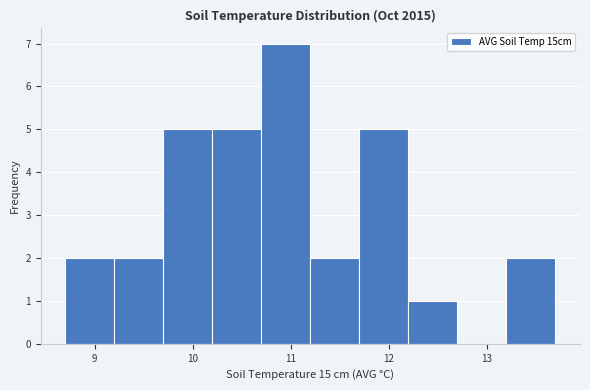

What is the height of the bar covering 9.2 to 9.7 on the x-axis? The values are not printed on the chart, so give them approximately, as read against the axis.

2